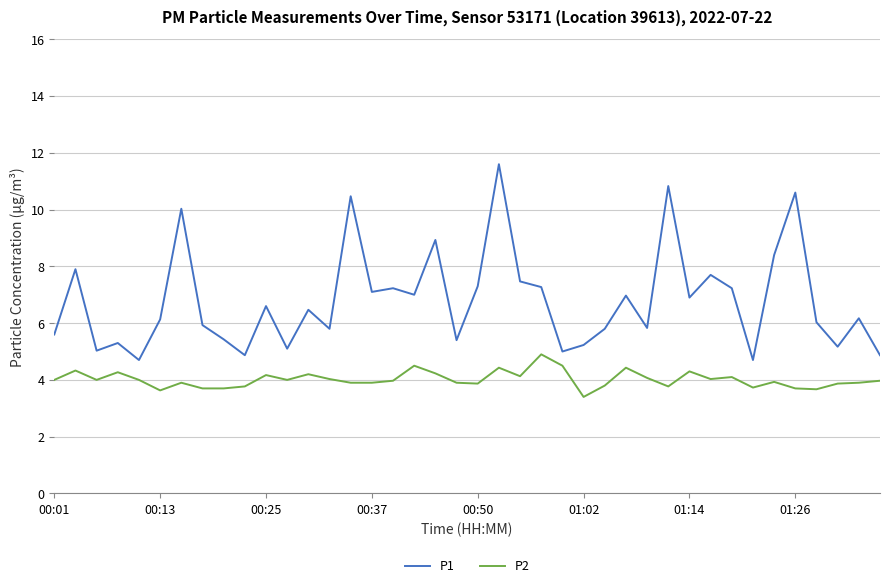

What is the minimum value shown in the chart?

3.4